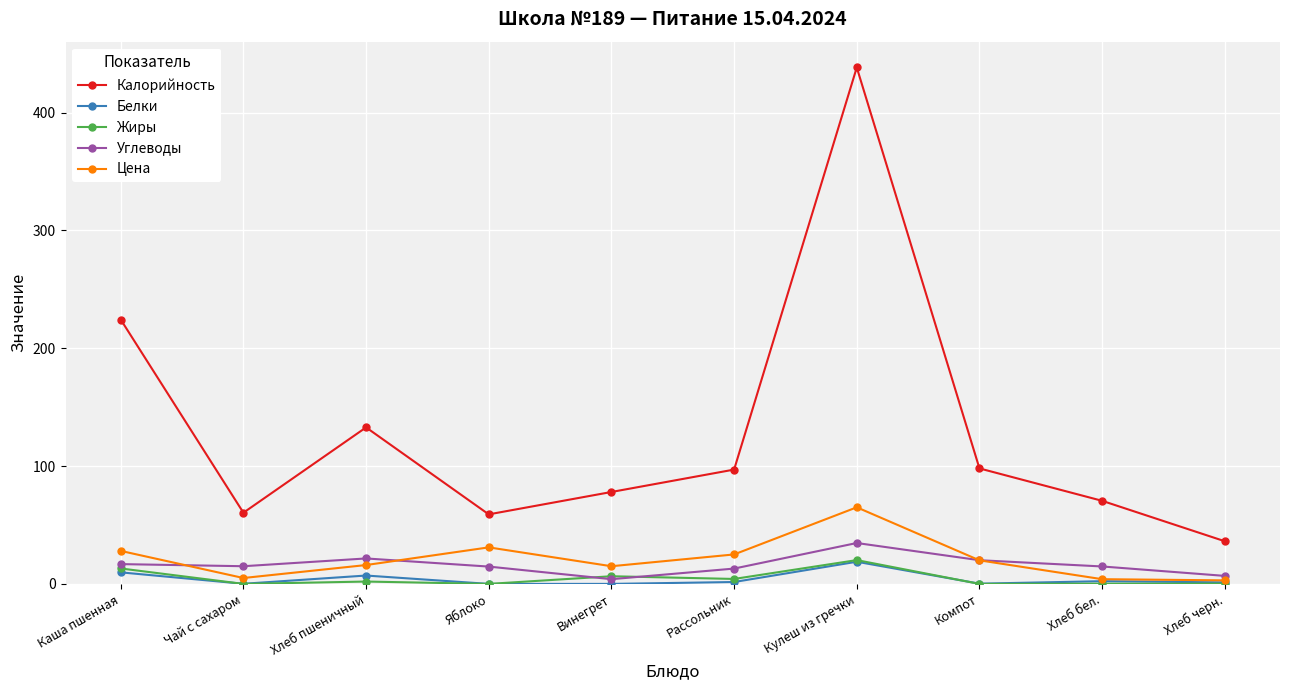

What is the highest value of the Жиры series?

20.2